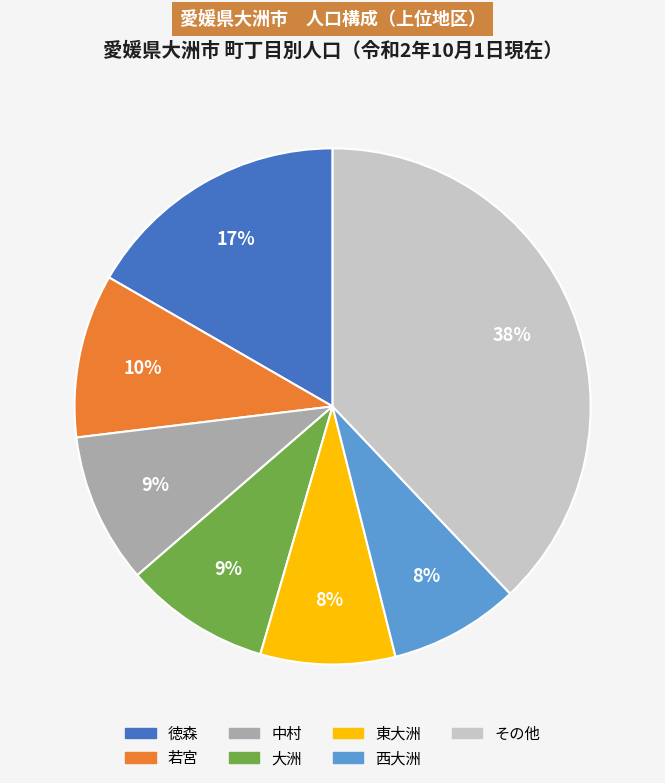

Is there any slice that represents more than half of the pie?

No